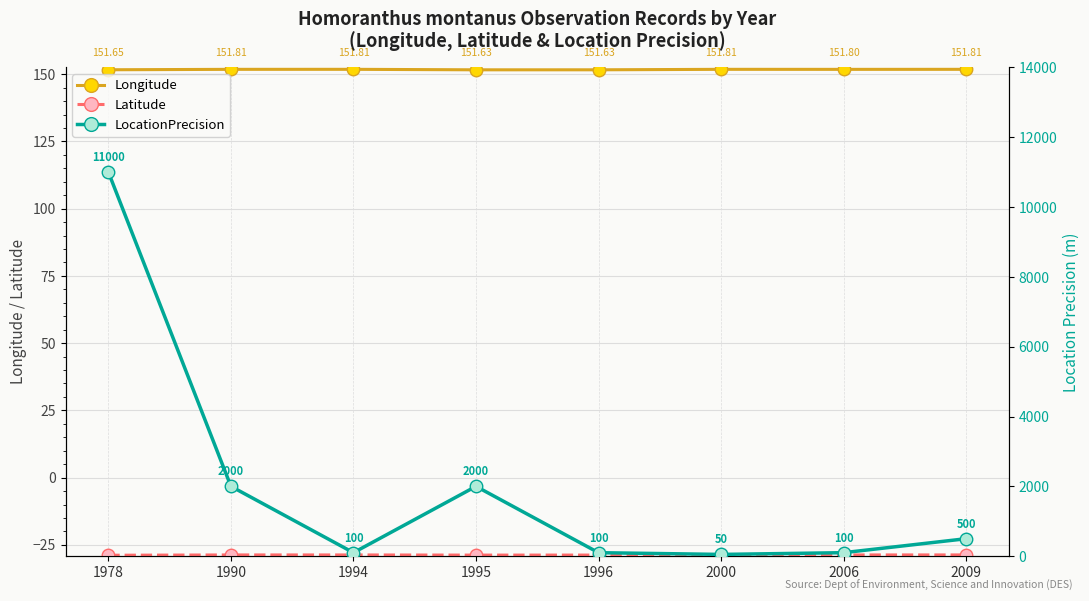

Which has a higher value, 1990 or 1978?

1990